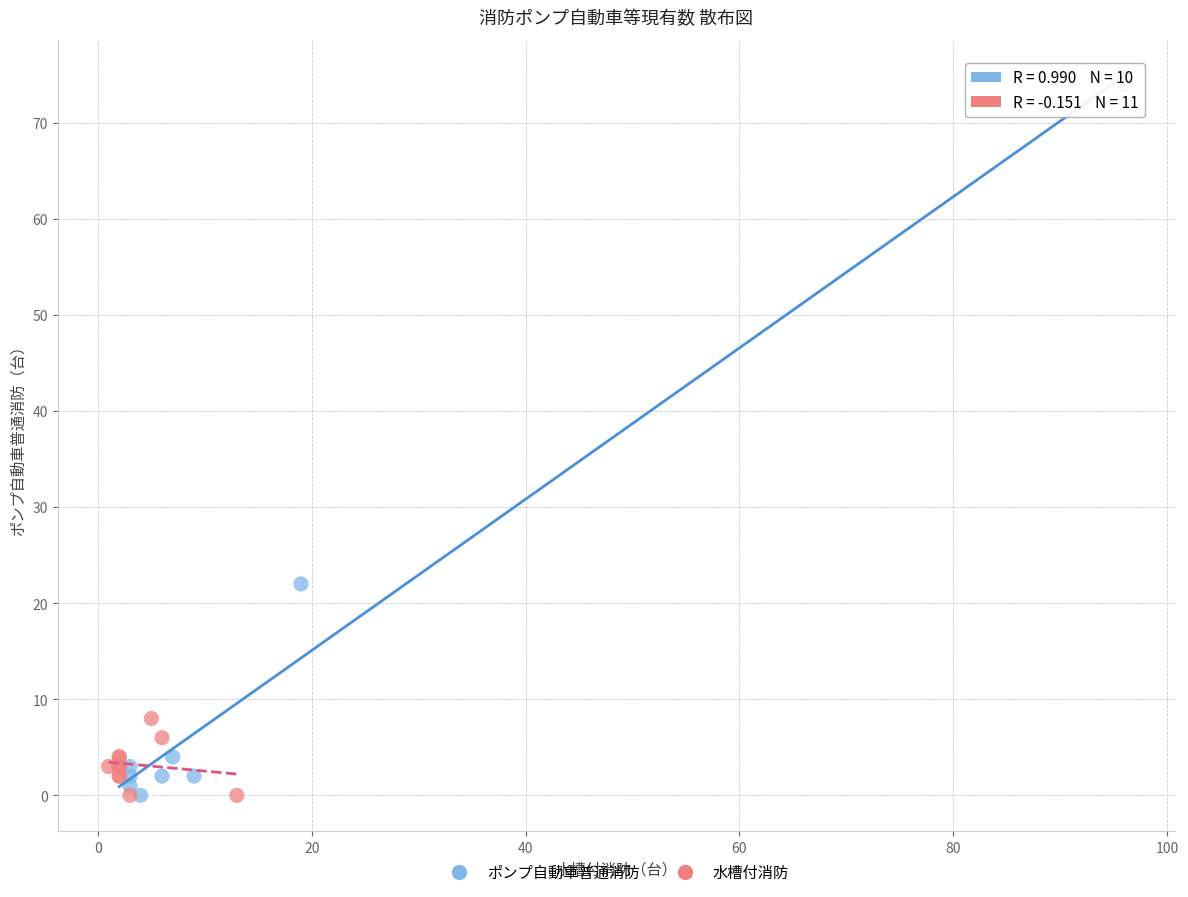

Which series has the widest spread of Y values?

ポンプ自動車普通消防